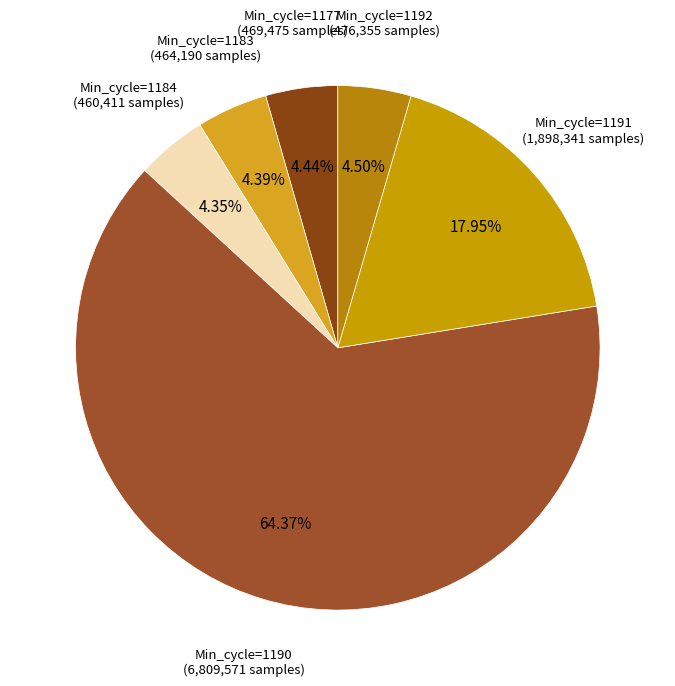

Between Min_cycle=1183 and Min_cycle=1190, which is larger?

Min_cycle=1190